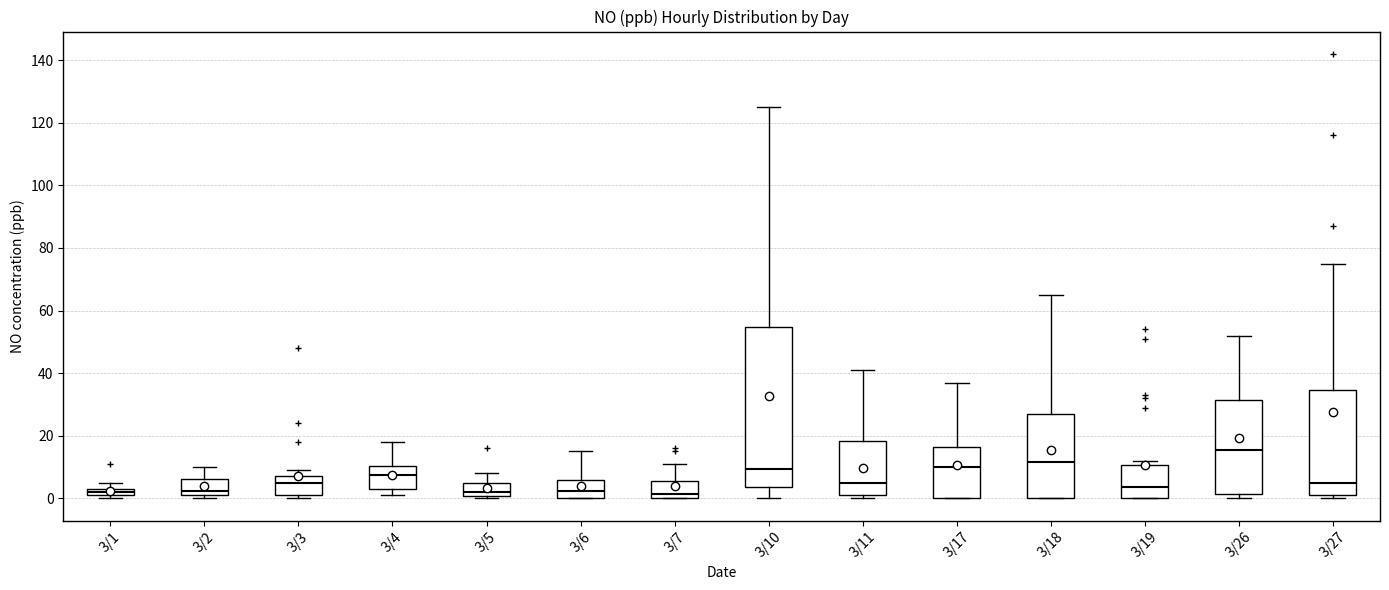

Which box is the tallest, from its lower edge to its upper edge?

3/10